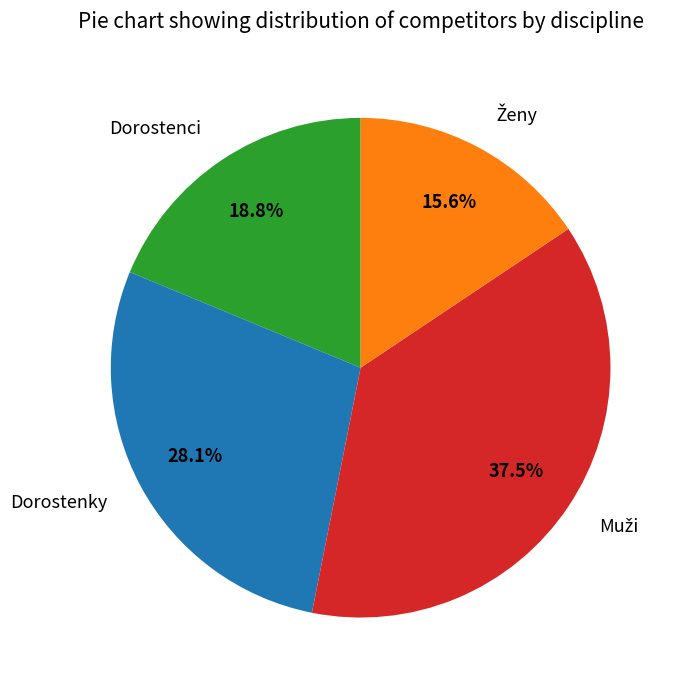

Does Dorostenky represent more than half of the total?

No